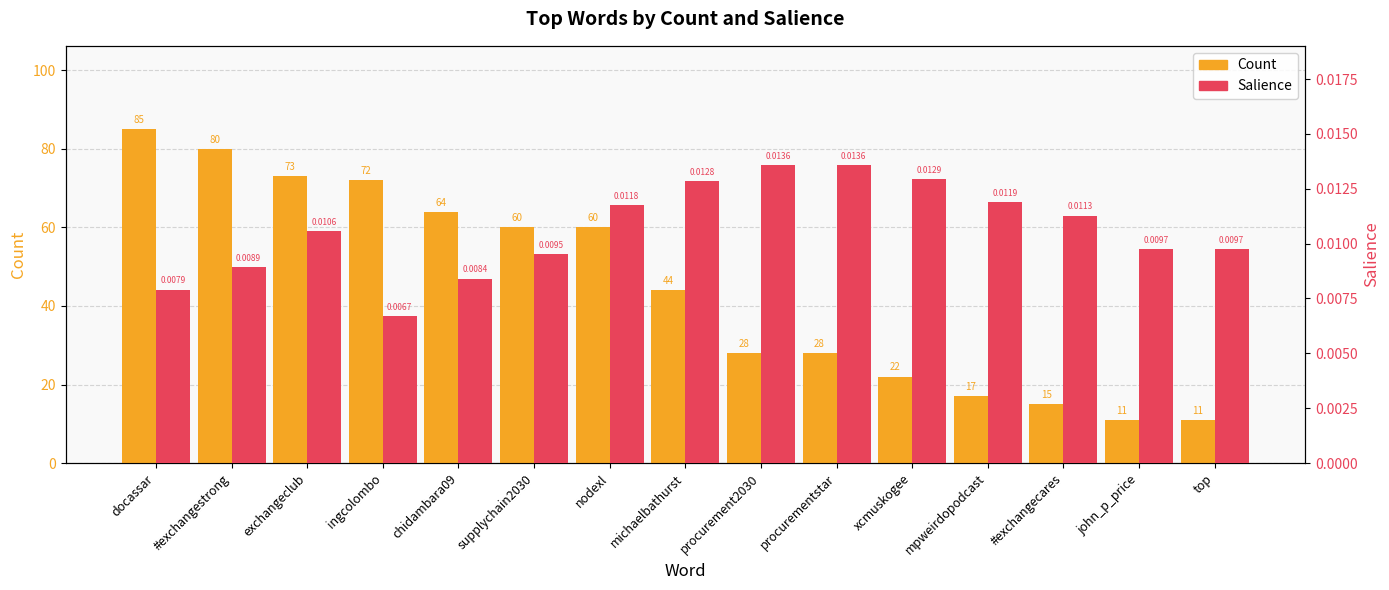

The Count series shows 11.0 at top. True or false?

True